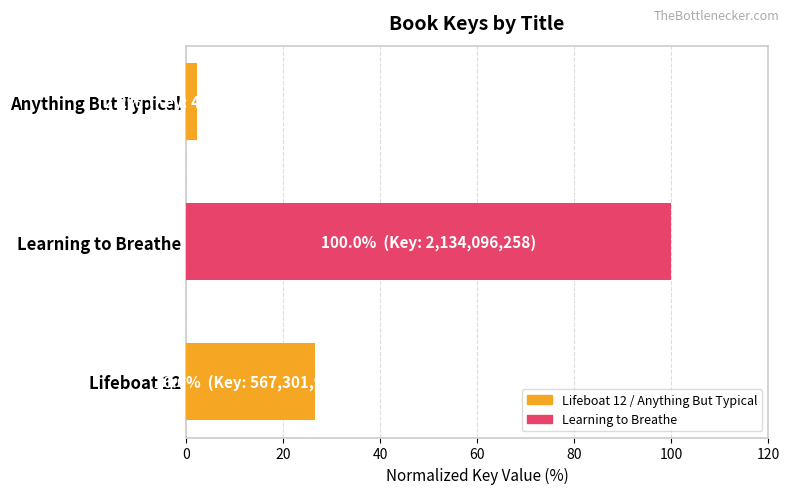

What is the ratio of the value at Lifeboat 12 to the value at Learning to Breathe?

0.3